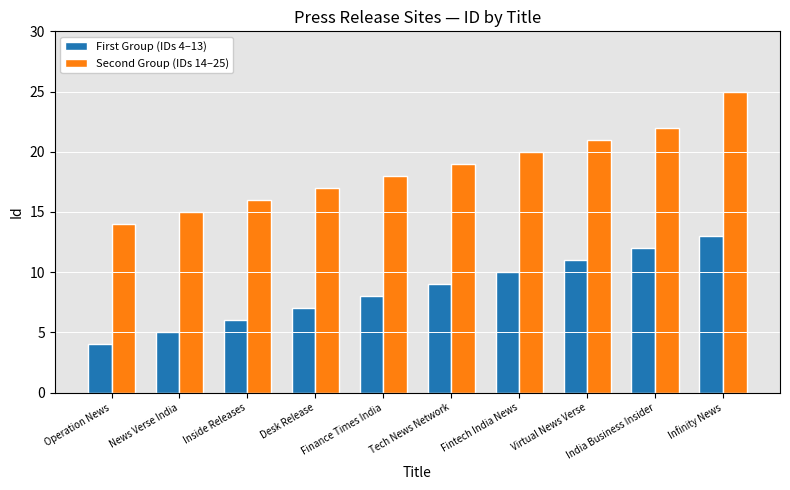

What is the label of the 6th bar from the left?

Tech News Network